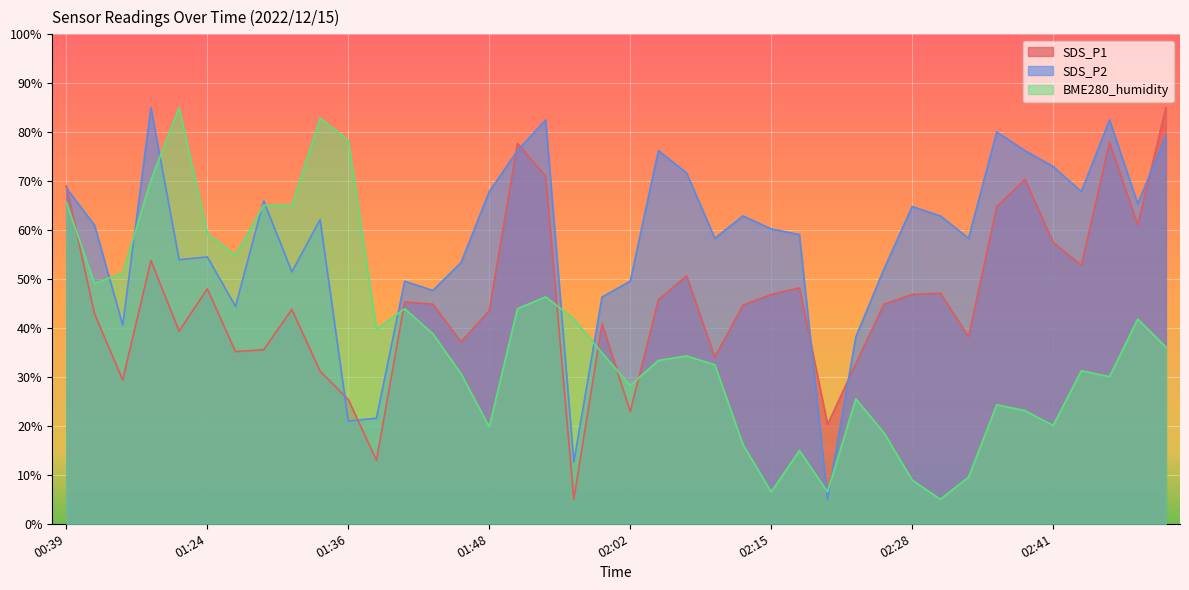

List the series in order of their peak value, highest first.

SDS_P1, SDS_P2, BME280_humidity